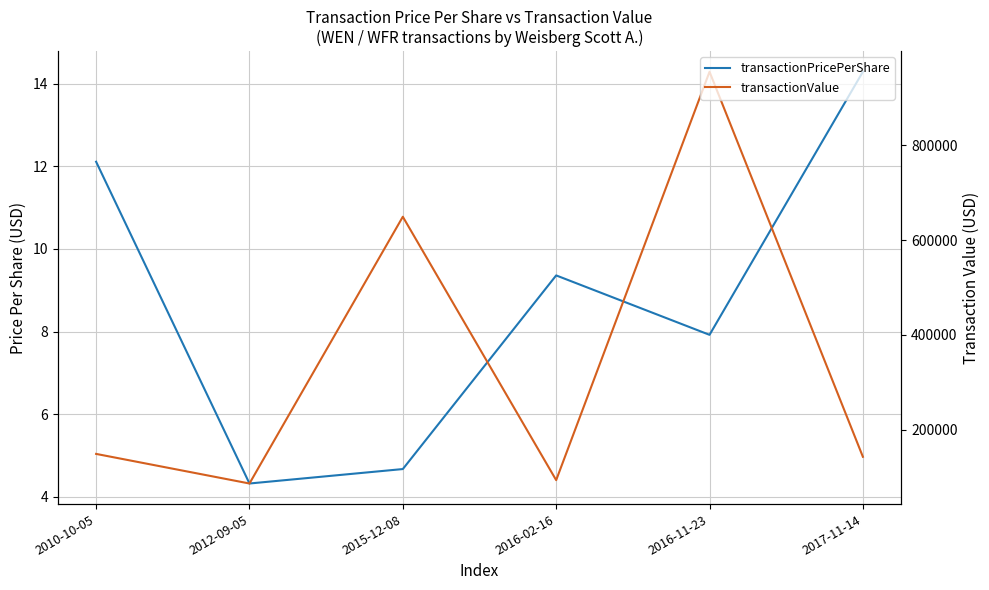

At which category does transactionPricePerShare reach its first local valley?

2012-09-05